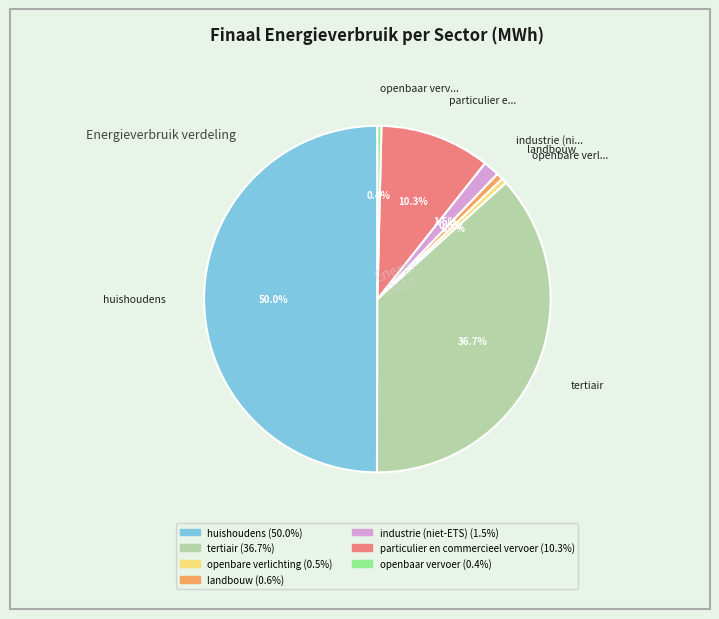

To the nearest percent, what is the difference between the largest and smallest slice percentages?

50%